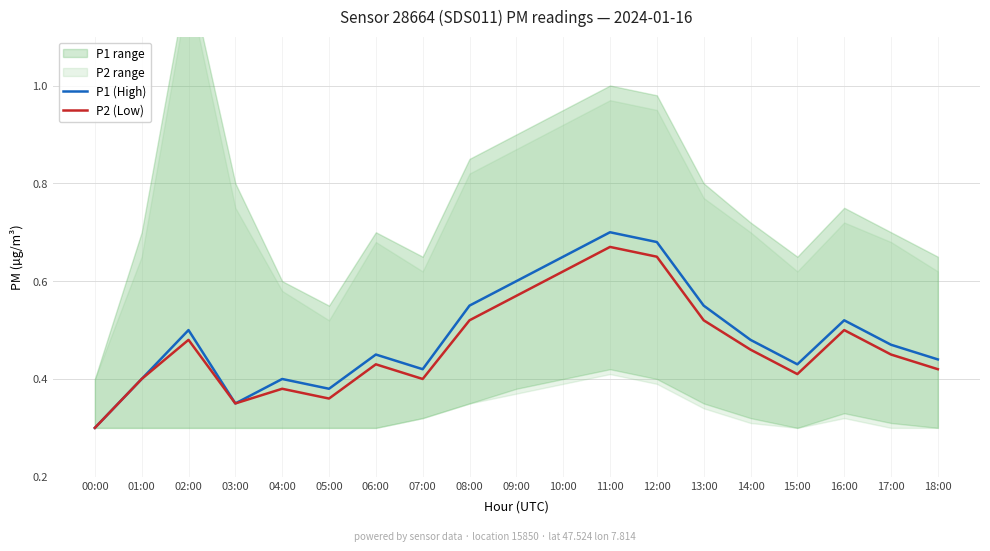

Is it true that P1 (High) equals 0.4 at 18:00?

True